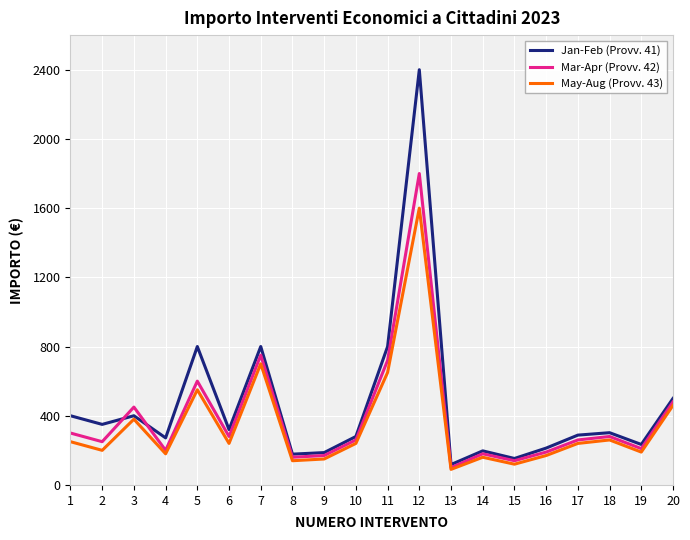

List the series in order of their peak value, lowest first.

May-Aug (Provv. 43), Mar-Apr (Provv. 42), Jan-Feb (Provv. 41)